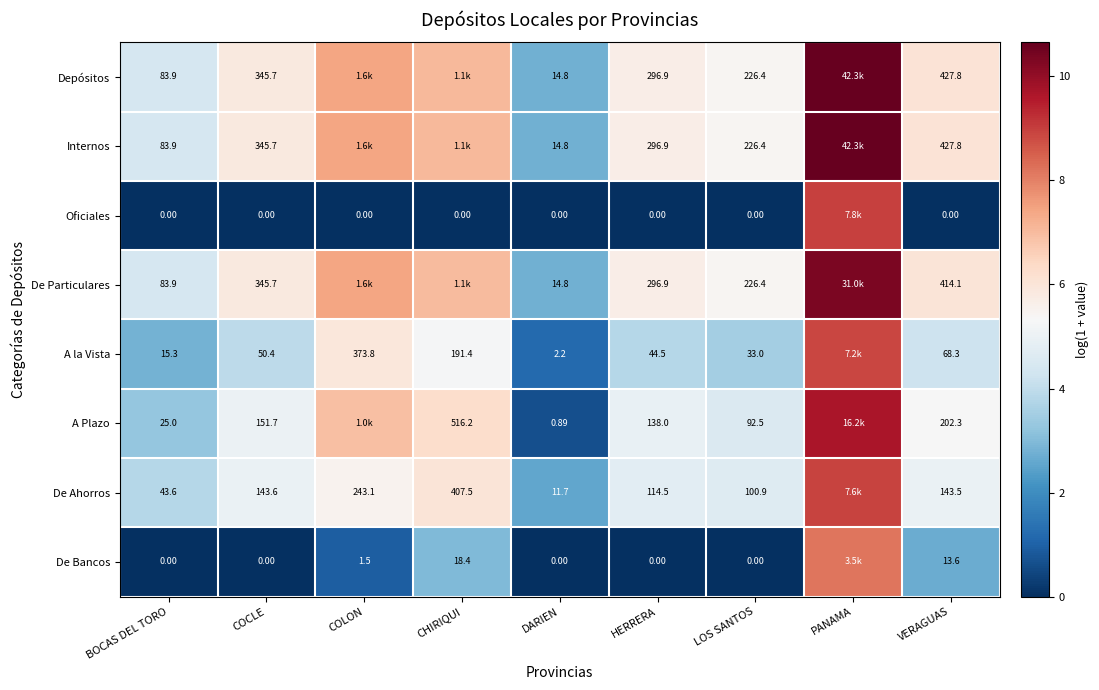

Is the value of A Plazo at CHIRIQUI greater than the value of Oficiales at COCLE?

Yes